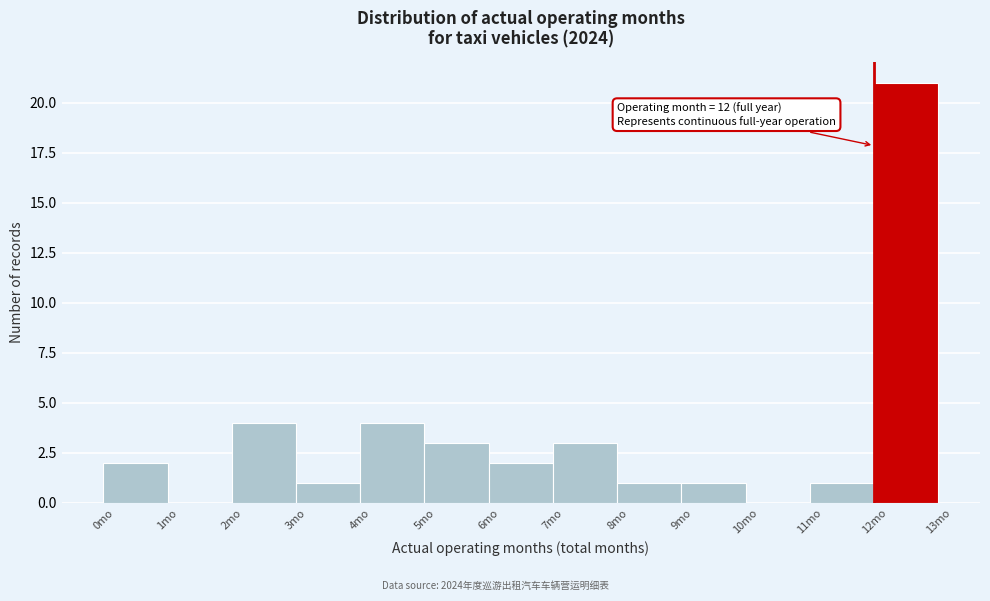

Over which range of the x-axis is the bar tallest?

12 to 13